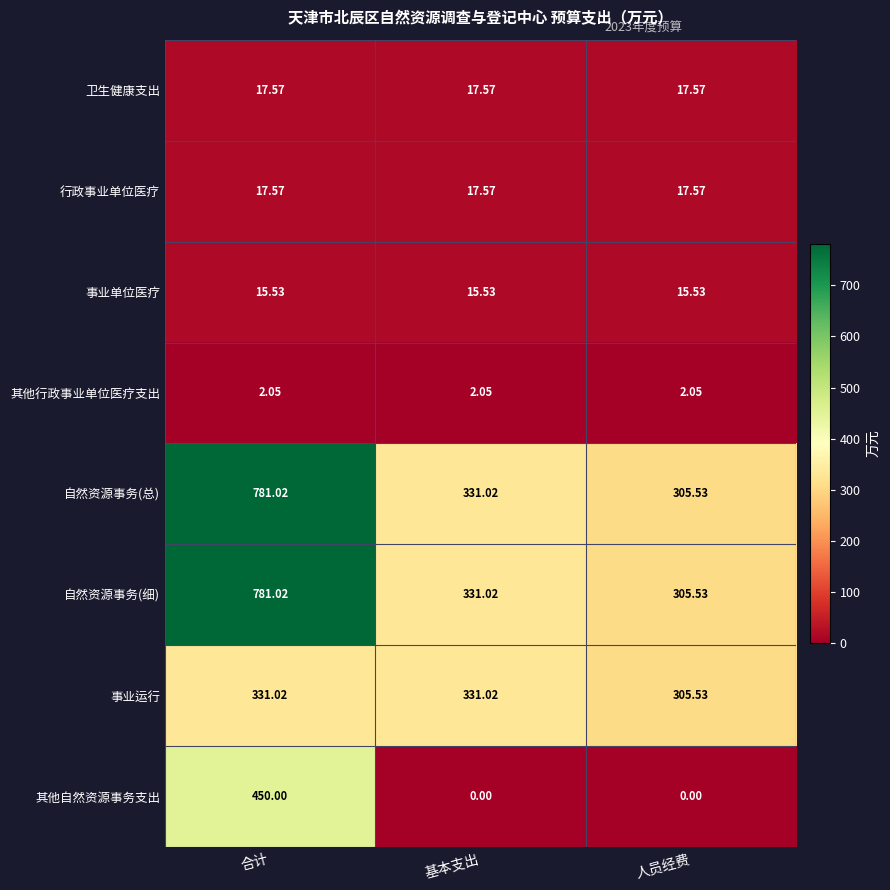

Is the value of 事业运行 at 基本支出 greater than the value of 其他自然资源事务支出 at 人员经费?

Yes